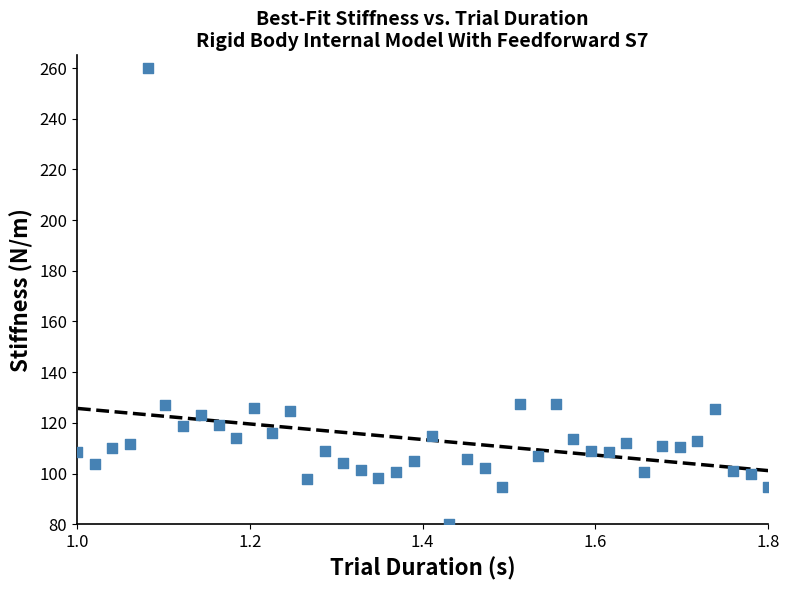

What is the range of X values (max minus min)?

0.8